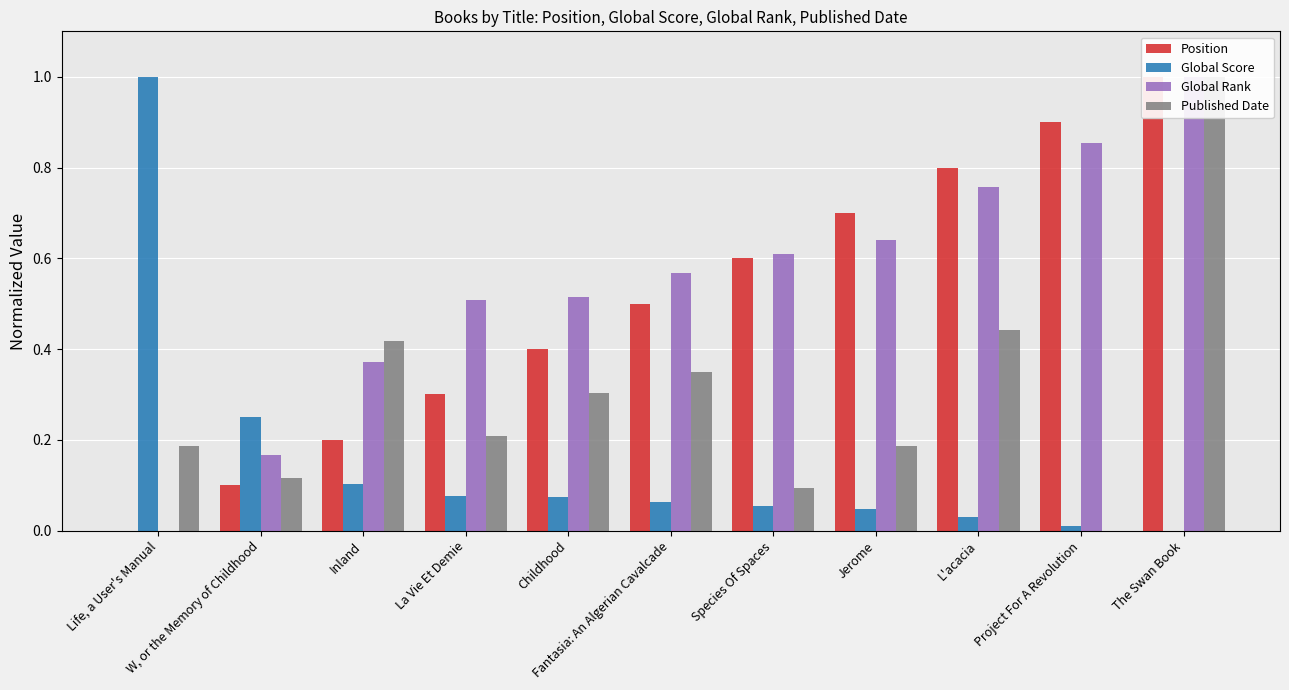

What is the sum of the Global Score values at L'acacia and La Vie Et Demie?

0.1